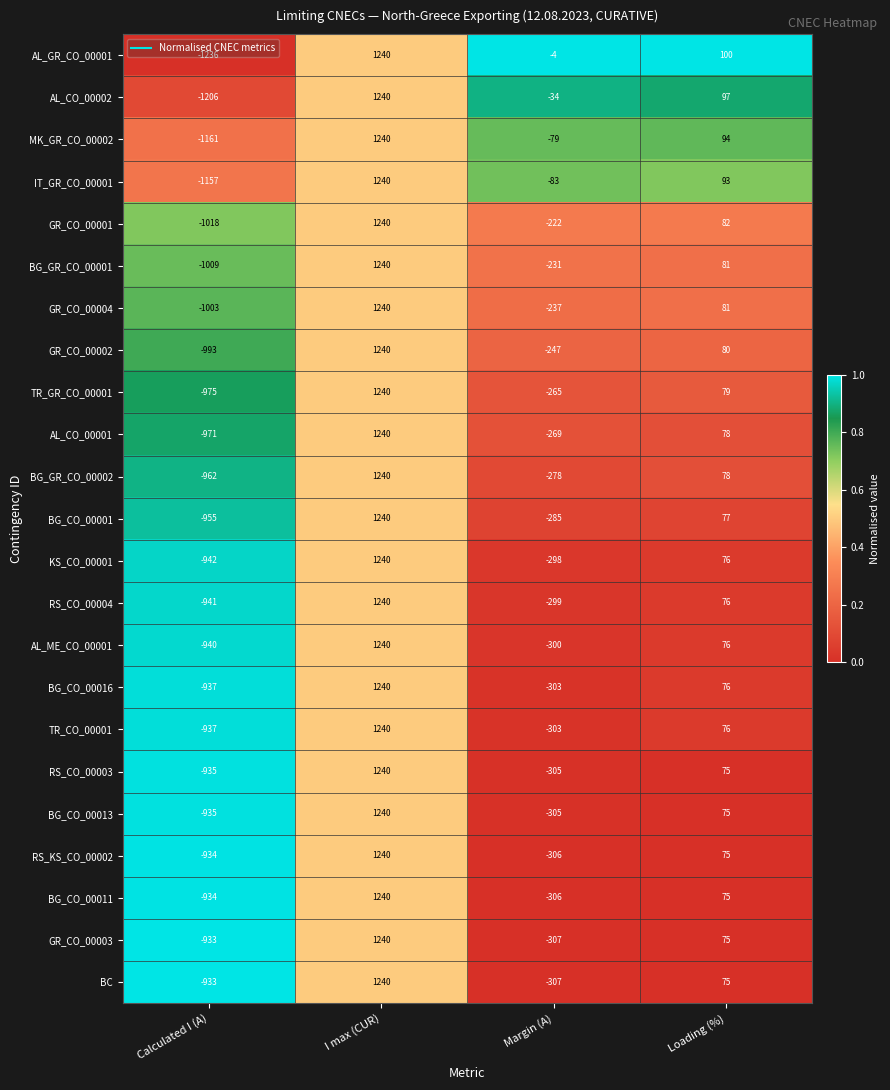

What is the difference between the highest and lowest values at Calculated I (A)?

303